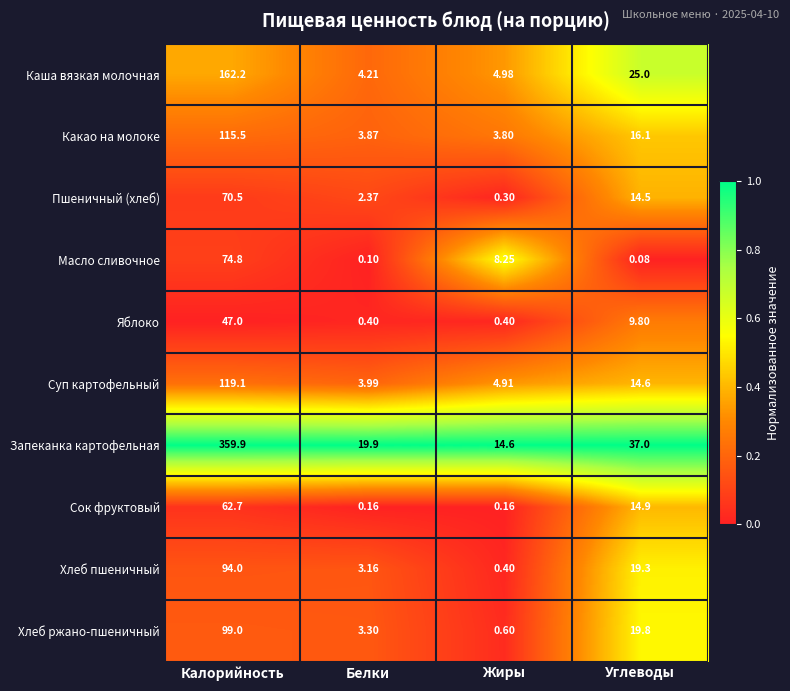

Between Белки and Углеводы, which series saw the biggest shift?

Каша вязкая молочная